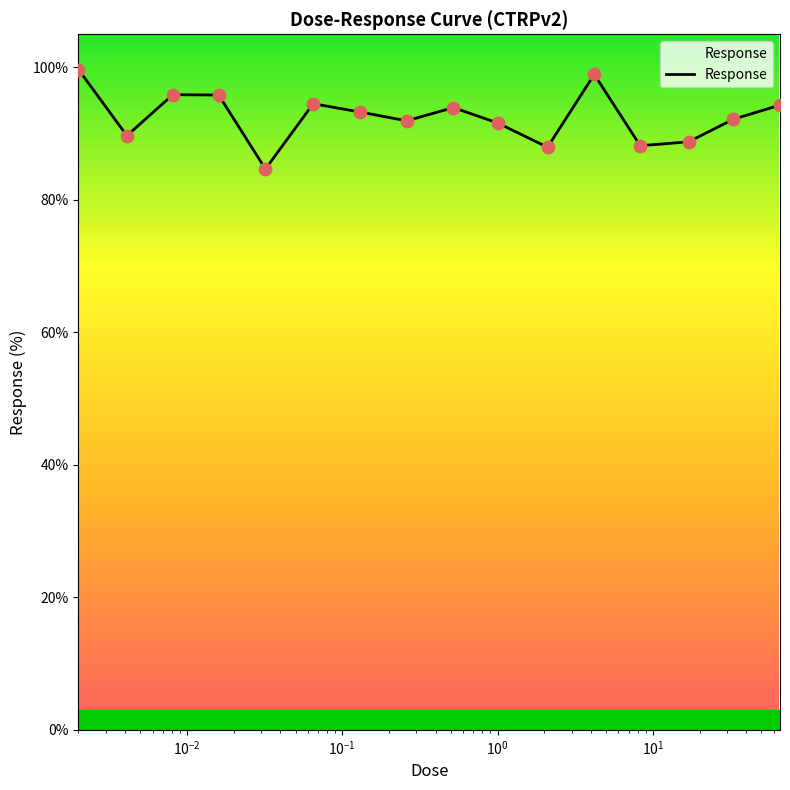

What is the minimum value shown in the chart?

84.7